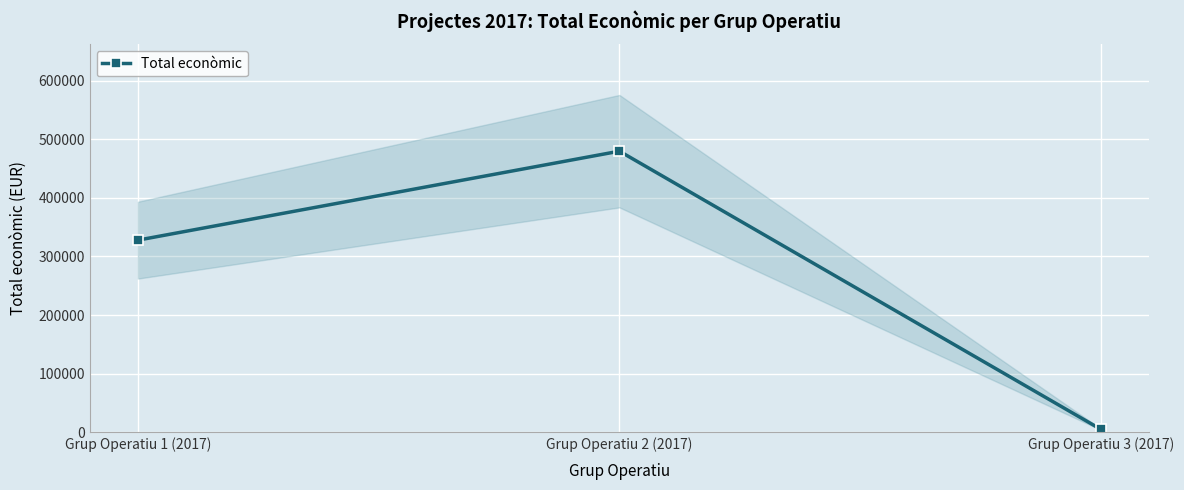

At which label is the value closest to 242207?

Grup Operatiu 1 (2017)